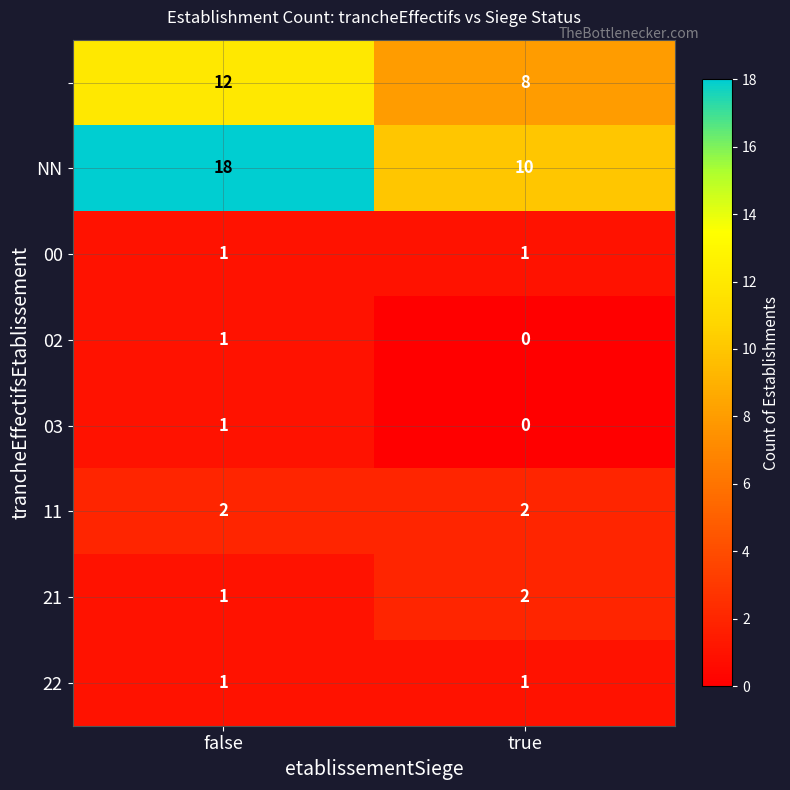

What is the difference between the highest and lowest values at false?

17